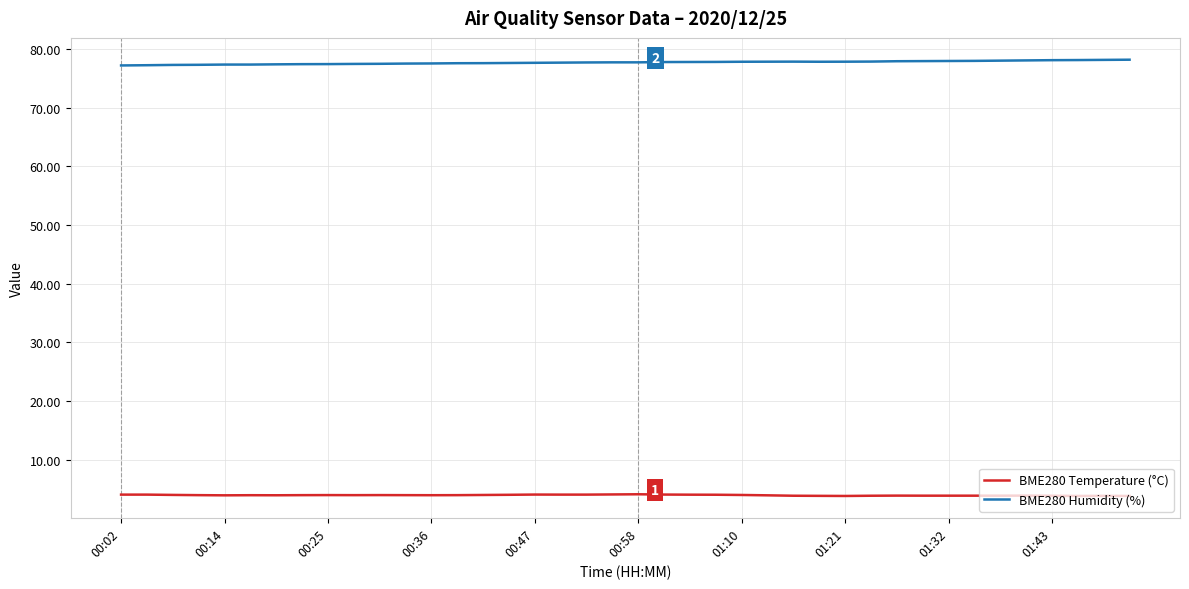

What is the minimum value for BME280 Humidity (%)?

77.2